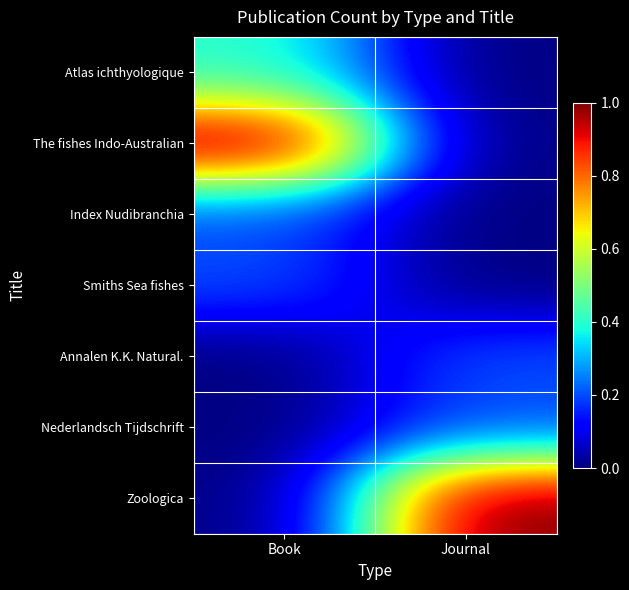

Reading left to right, transcribe all the data shown in this chart.

Atlas ichthyologique: Book=0.4	Journal=0.0
The fishes Indo-Australian: Book=1.0	Journal=0.0
Index Nudibranchia: Book=0.2	Journal=0.0
Smiths Sea fishes: Book=0.2	Journal=0.0
Annalen K.K. Natural.: Book=0.0	Journal=0.2
Nederlandsch Tijdschrift: Book=0.0	Journal=0.2
Zoologica: Book=0.0	Journal=1.0